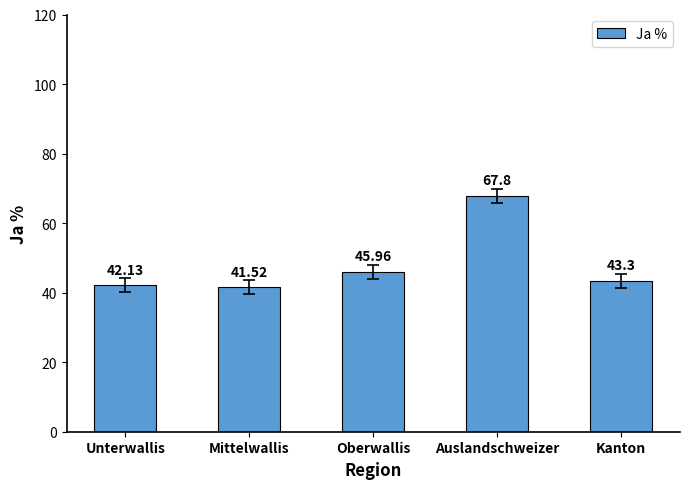

What is the average value?

48.1